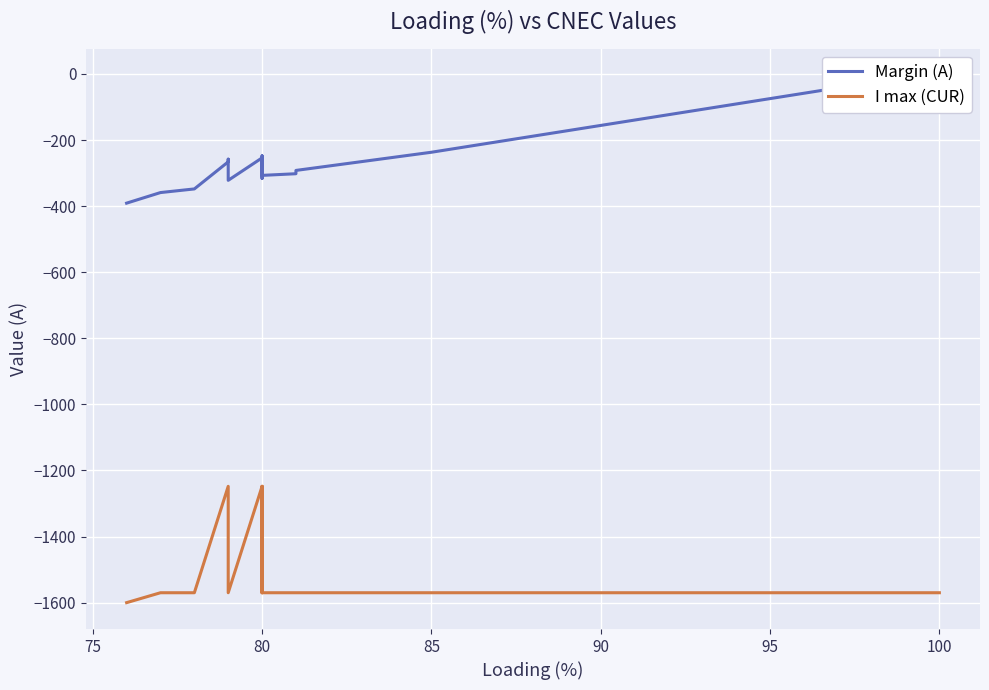

True or false: Margin (A) and I max (CUR) cross at least once.

False